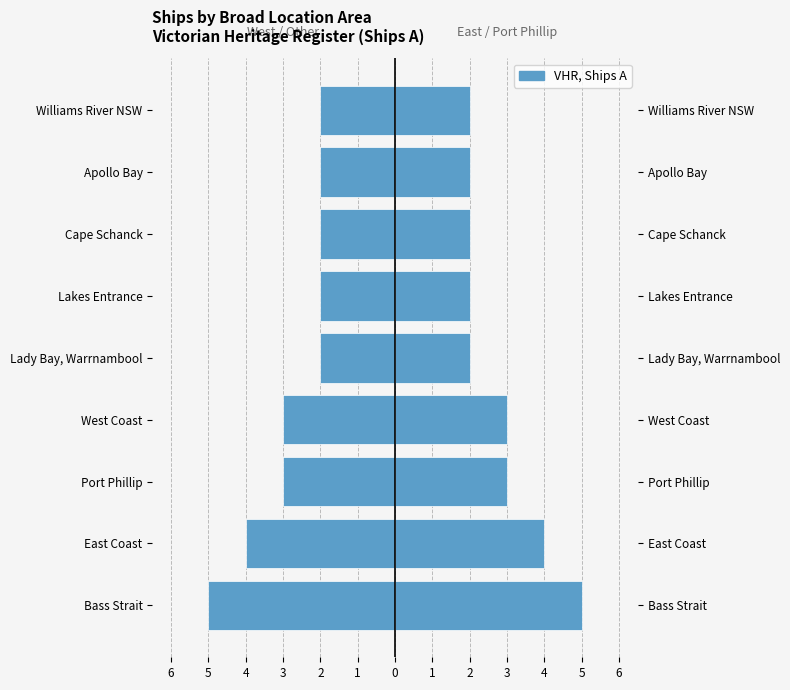

How many distinct data groups are displayed?

1